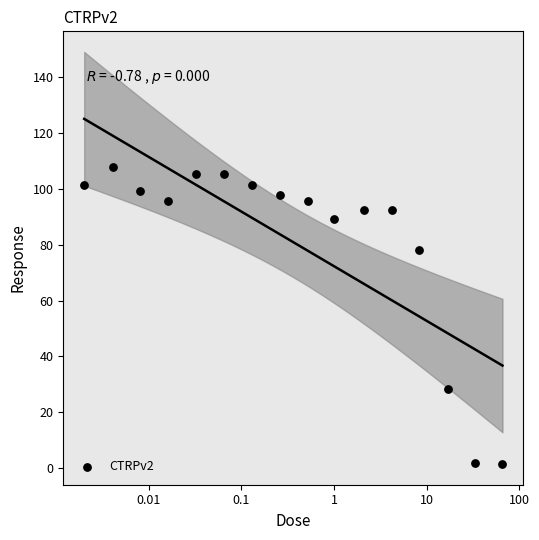

What is the range of Y values (max minus min)?

106.6